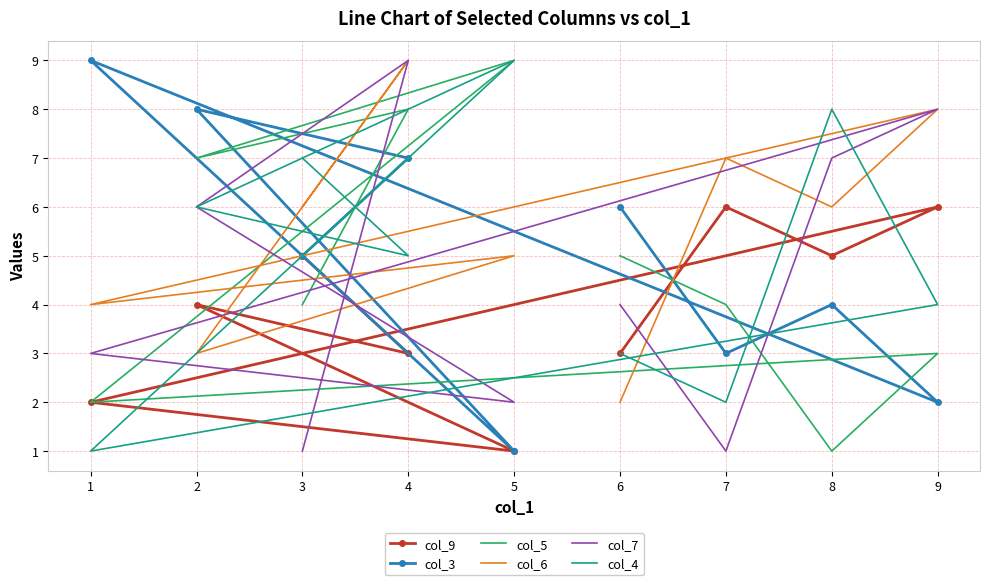

What is the difference between the highest and lowest values at 2?

5